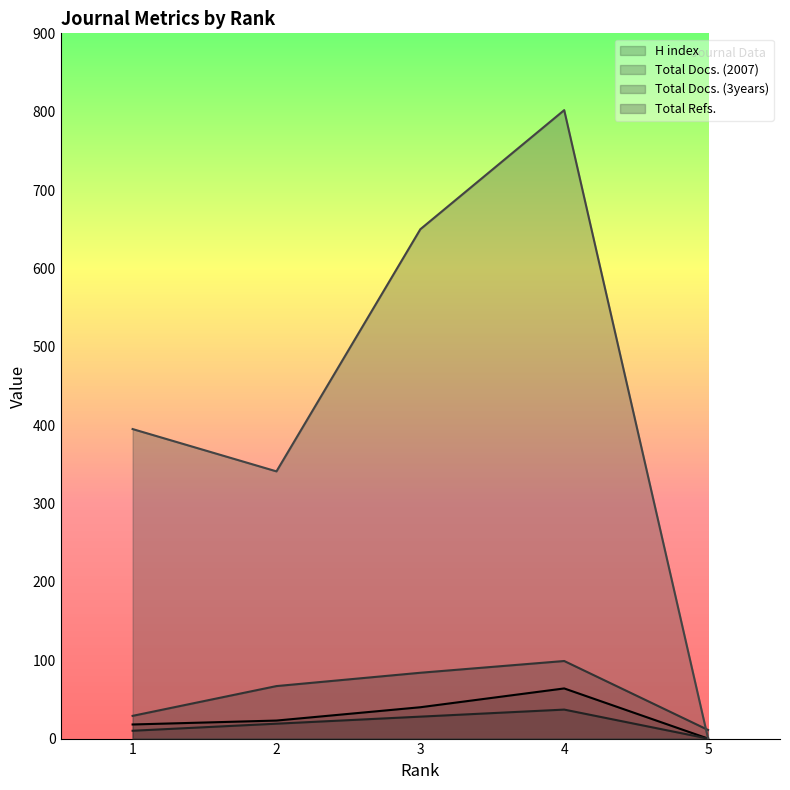

At which label is Total Refs. closest to 401?

1